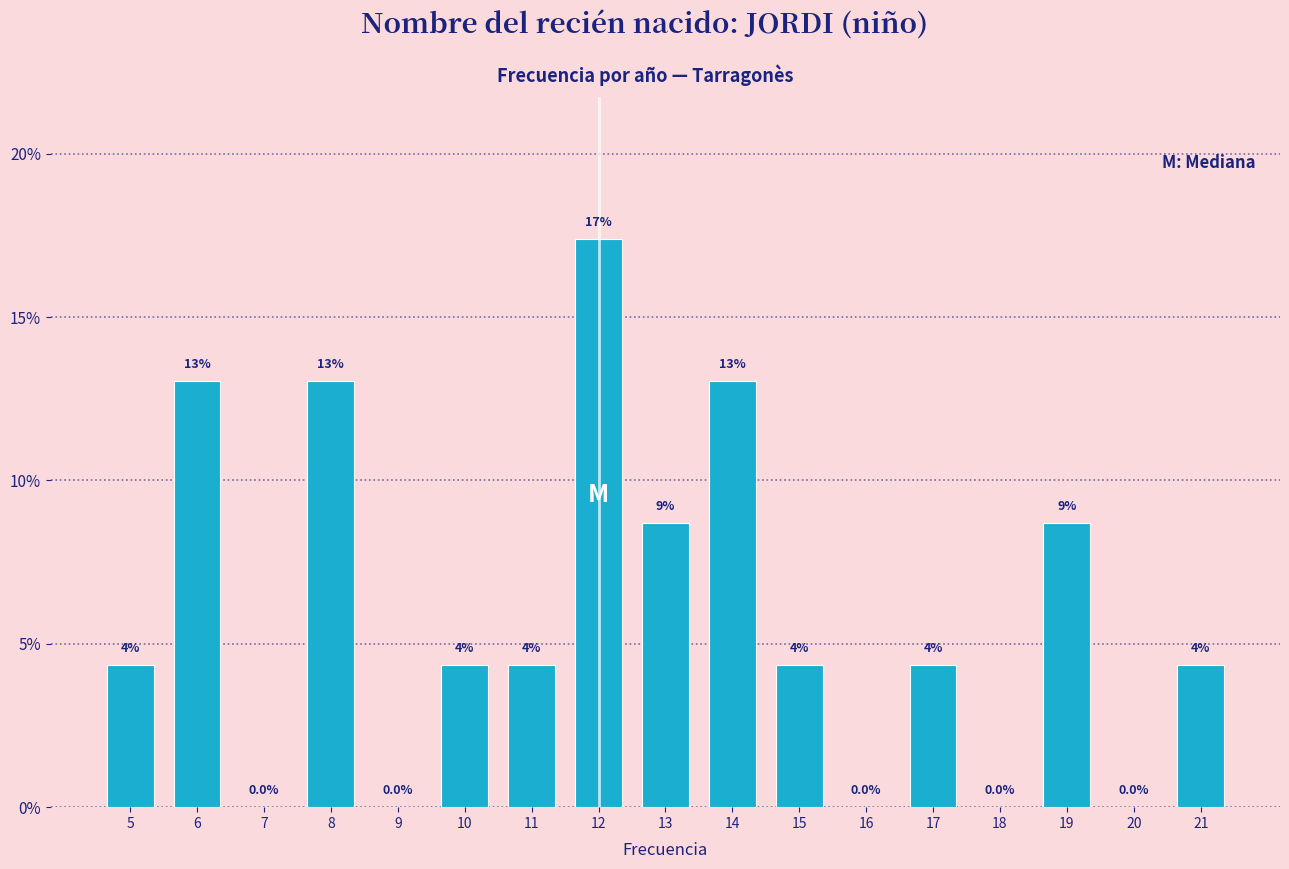

Are the bars horizontal?

No